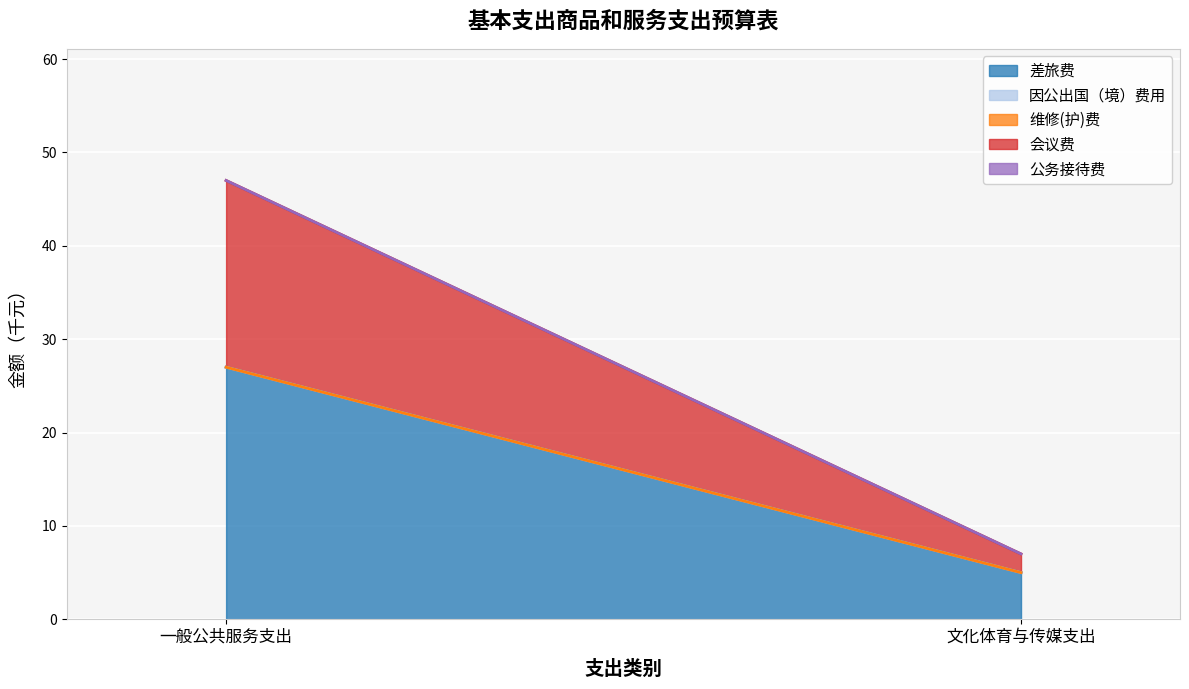

Reading left to right, list all the values displayed in this chart.

差旅费: 一般公共服务支出=27	文化体育与传媒支出=5
因公出国（境）费用: 一般公共服务支出=0	文化体育与传媒支出=0
维修(护)费: 一般公共服务支出=0	文化体育与传媒支出=0
会议费: 一般公共服务支出=20	文化体育与传媒支出=2
公务接待费: 一般公共服务支出=0	文化体育与传媒支出=0